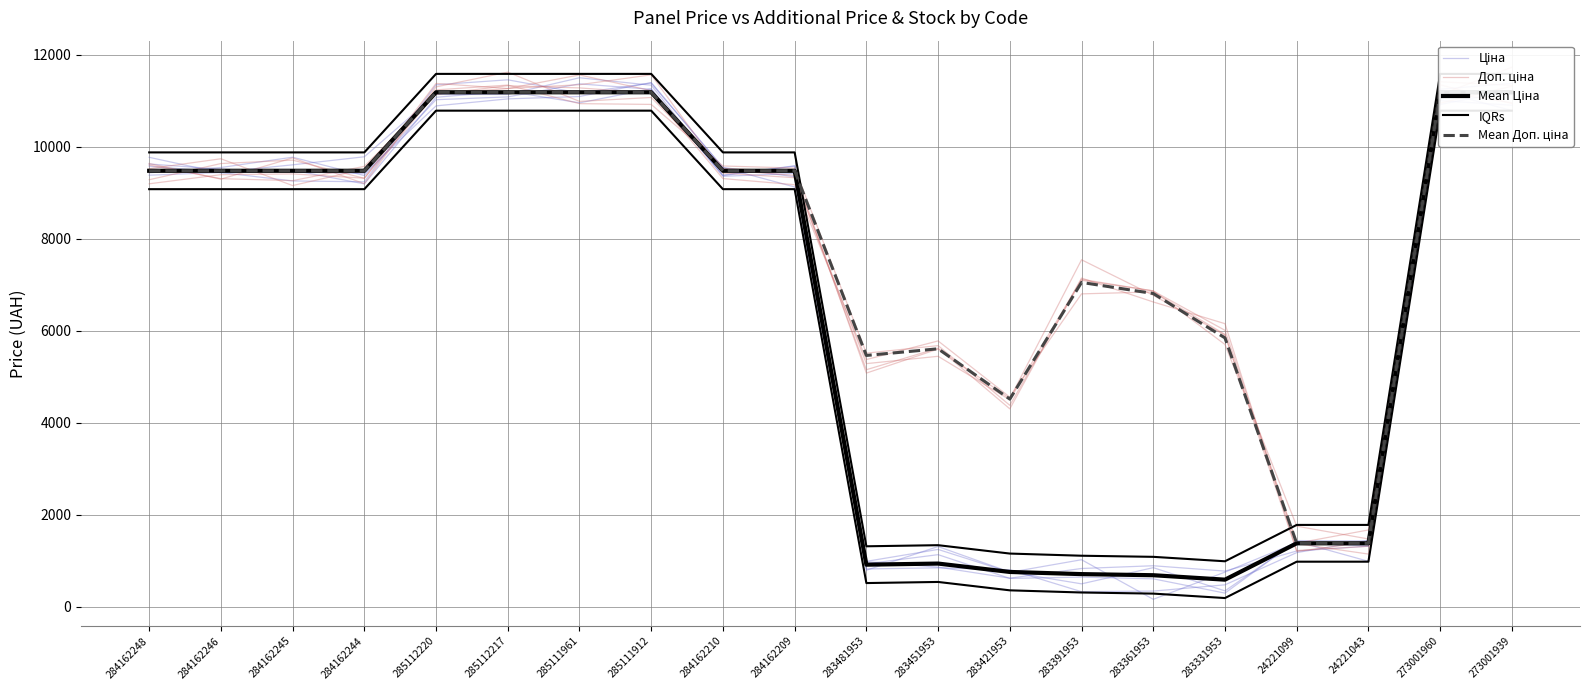

List the labels in order of Mean Ціна value, largest first.

285112220, 285112217, 285111961, 285111912, 273001960, 273001939, 284162248, 284162246, 284162245, 284162244, 284162210, 284162209, 24221099, 24221043, 283451953, 283481953, 283421953, 283391953, 283361953, 283331953